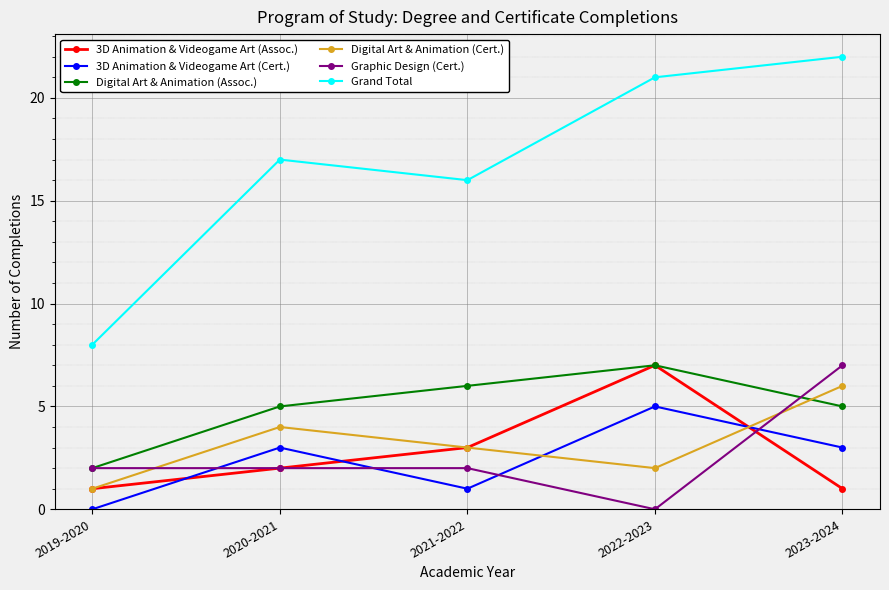

True or false: Digital Art & Animation (Assoc.) has a value of 1 at 2023-2024.

False